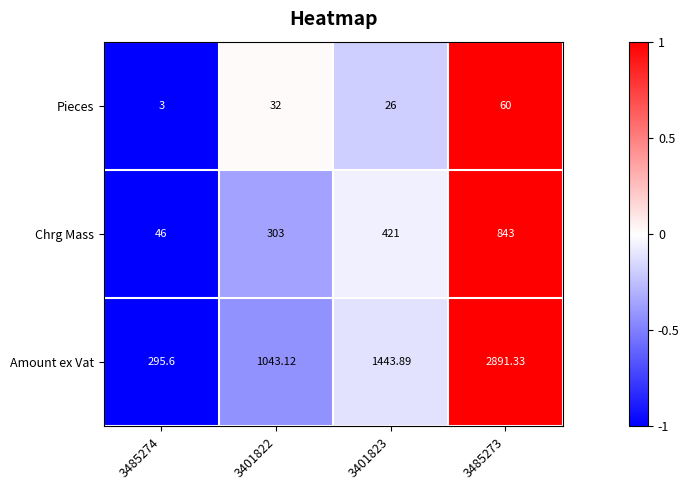

List the series in order of their overall mean, highest first.

Amount ex Vat, Chrg Mass, Pieces